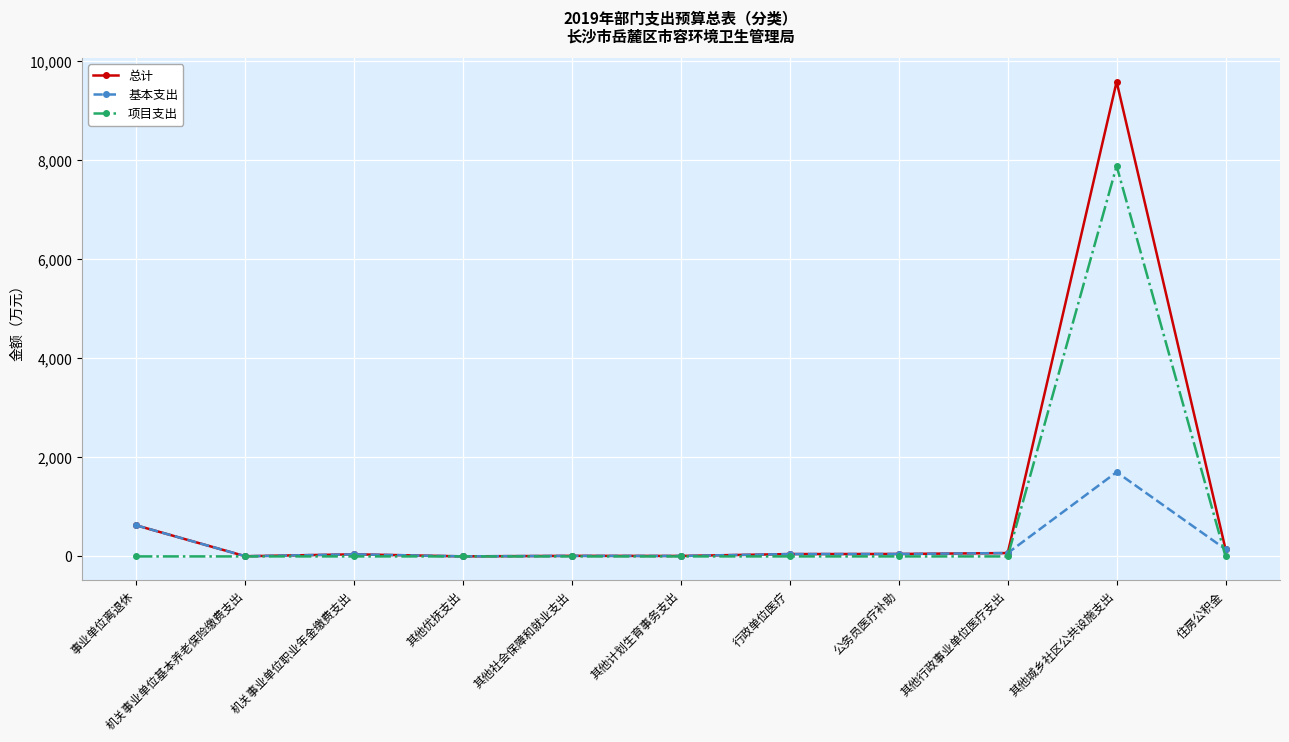

List the series in order of their peak value, highest first.

总计, 项目支出, 基本支出